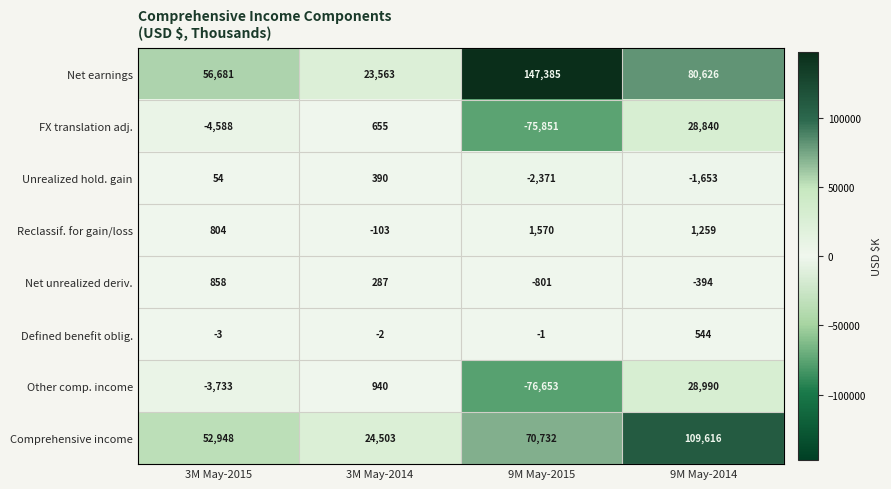

Which series has the largest range (max minus min)?

Net earnings